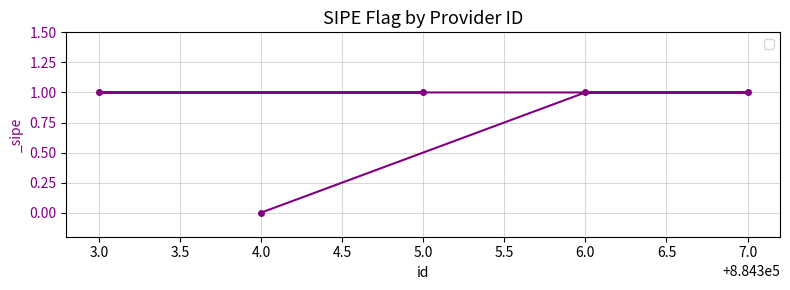

Is this an area chart (filled region under the line)?

No